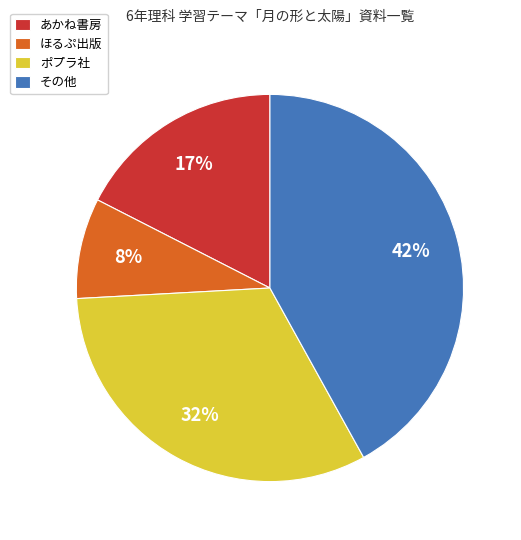

How many slices are in this pie chart?

4